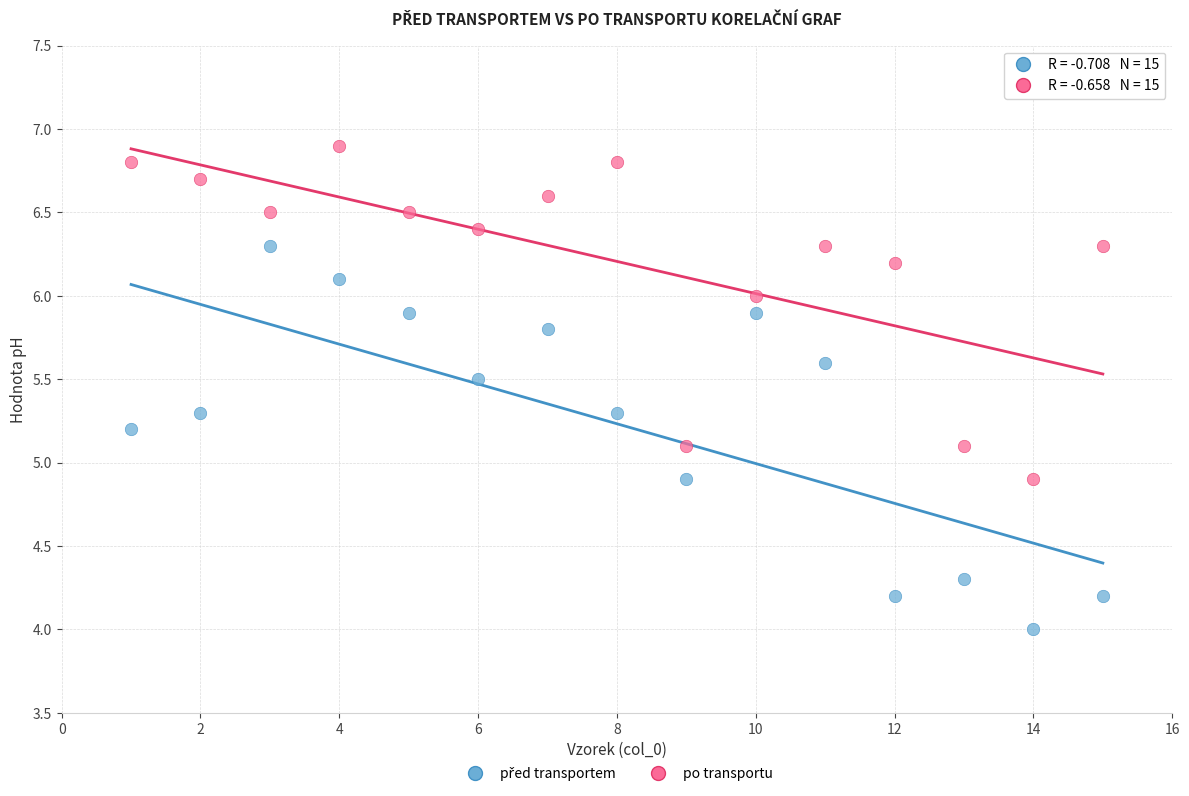

What is the X range (max minus min) for the scatter plot?

14.0